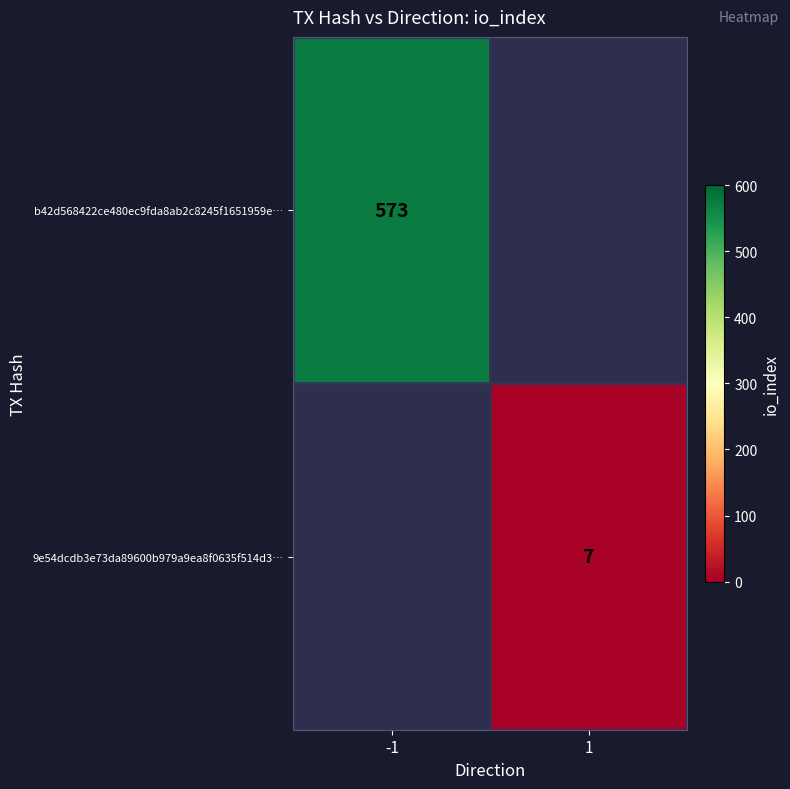

The value of 9e54dcdb3e73da89600b979a9ea8f0635f514d3… at 1 is 4.0. True or false?

False